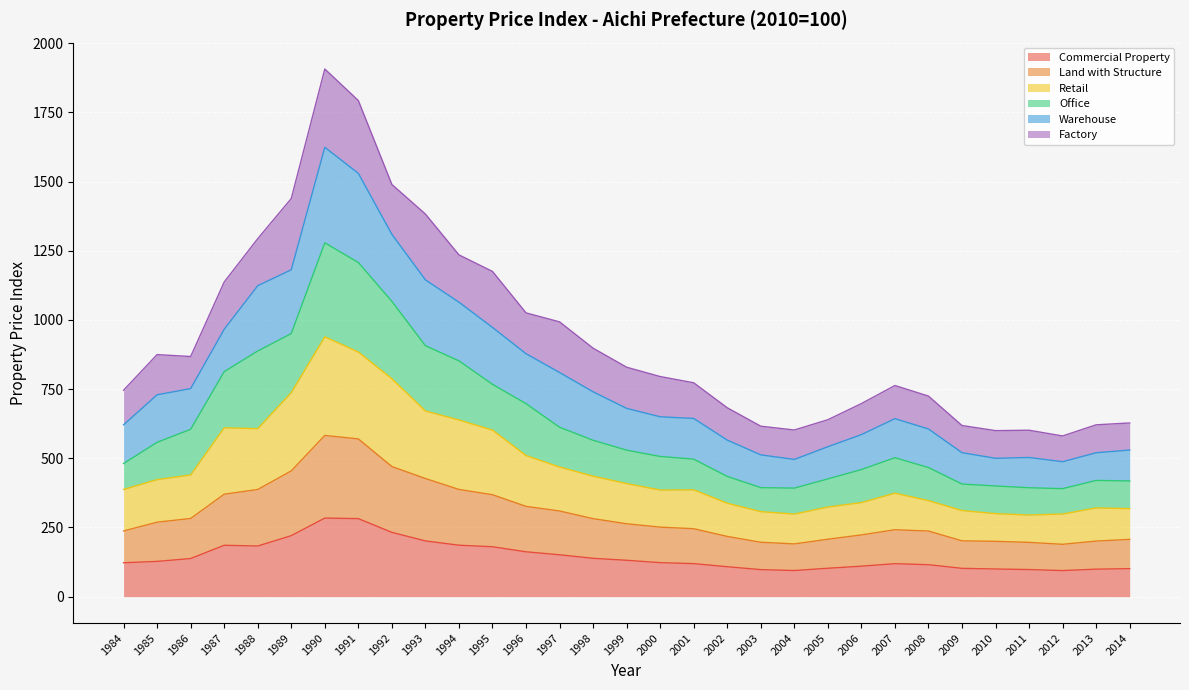

What is the total value across all series at 1989?

1438.6